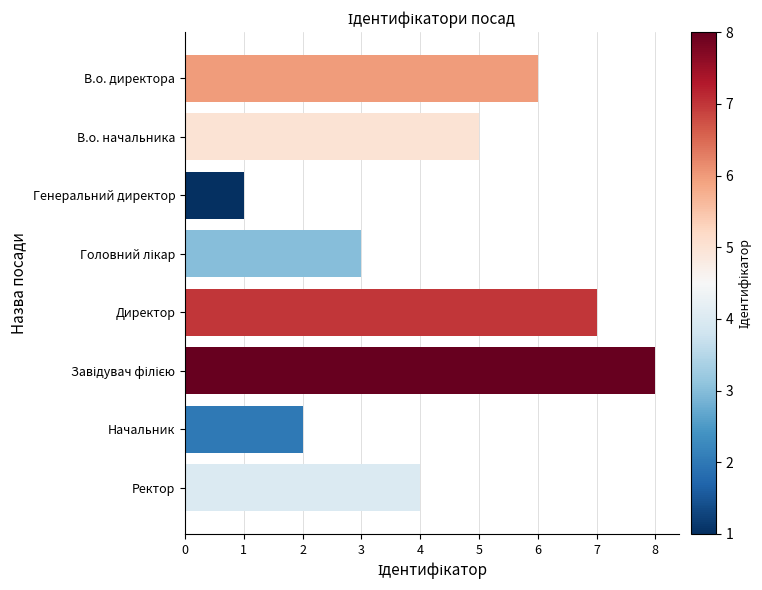

What is the label of the 6th bar from the bottom?

Генеральний директор